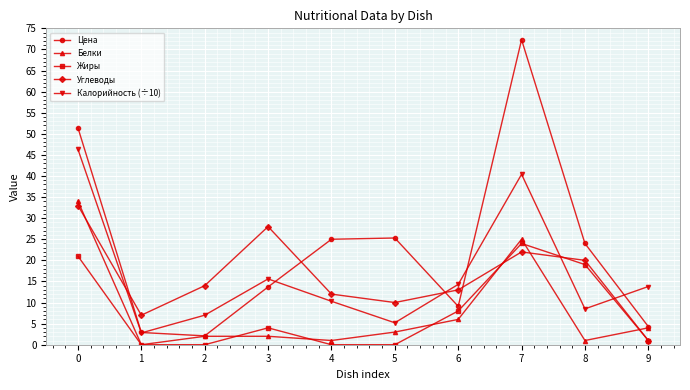

Count the number of categories in the chart.

10